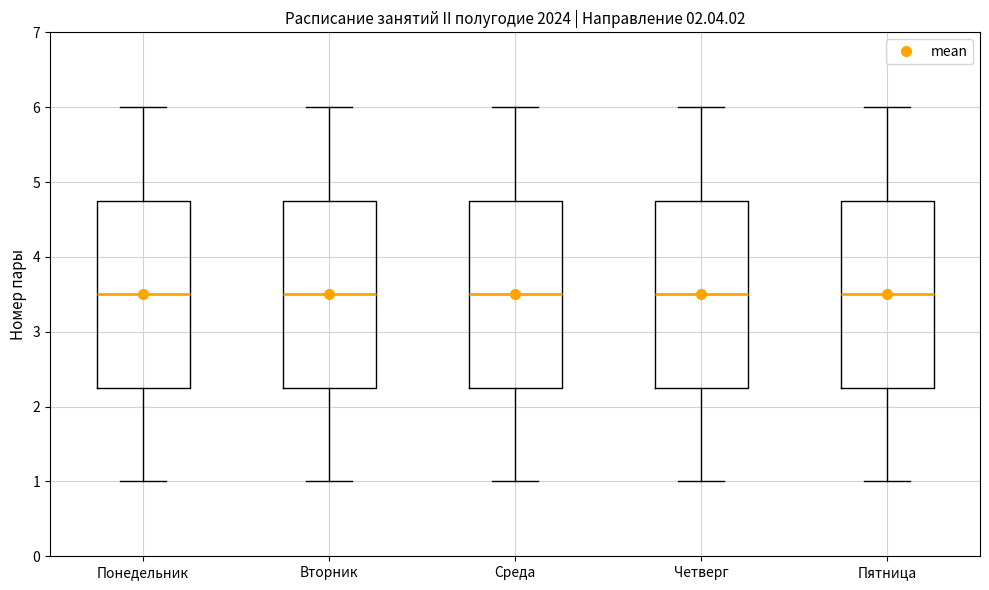

Reading left to right, transcribe this box plot: for each box, give where its median line is, the range the box spans, and where its two whiskers end, as read against the y-axis. The values are not printed on the chart, so give them approximately, as read against the axis.

Понедельник: median 3.5, box 2.3 to 4.8, whiskers 1.0 to 6.0
Вторник: median 3.5, box 2.3 to 4.8, whiskers 1.0 to 6.0
Среда: median 3.5, box 2.3 to 4.8, whiskers 1.0 to 6.0
Четверг: median 3.5, box 2.3 to 4.8, whiskers 1.0 to 6.0
Пятница: median 3.5, box 2.3 to 4.8, whiskers 1.0 to 6.0